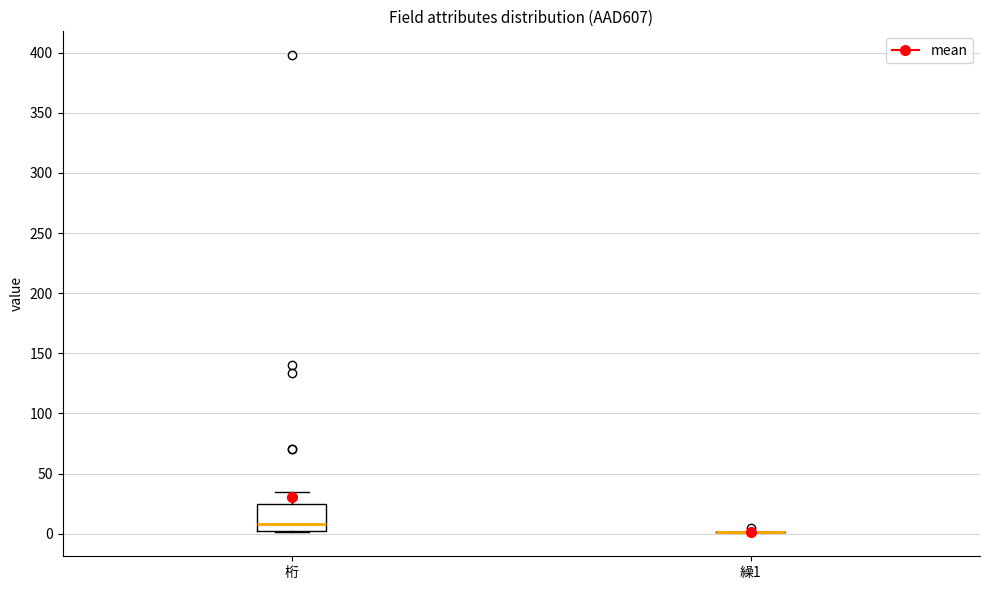

Reading left to right, transcribe this box plot: for each box, give where its median line is, the range the box spans, and where its two whiskers end, as read against the y-axis. The values are not printed on the chart, so give them approximately, as read against the axis.

桁: median 10, box 0 to 25, whiskers 0 to 35
繰1: box collapsed to a line at 0, whiskers 0 to 0